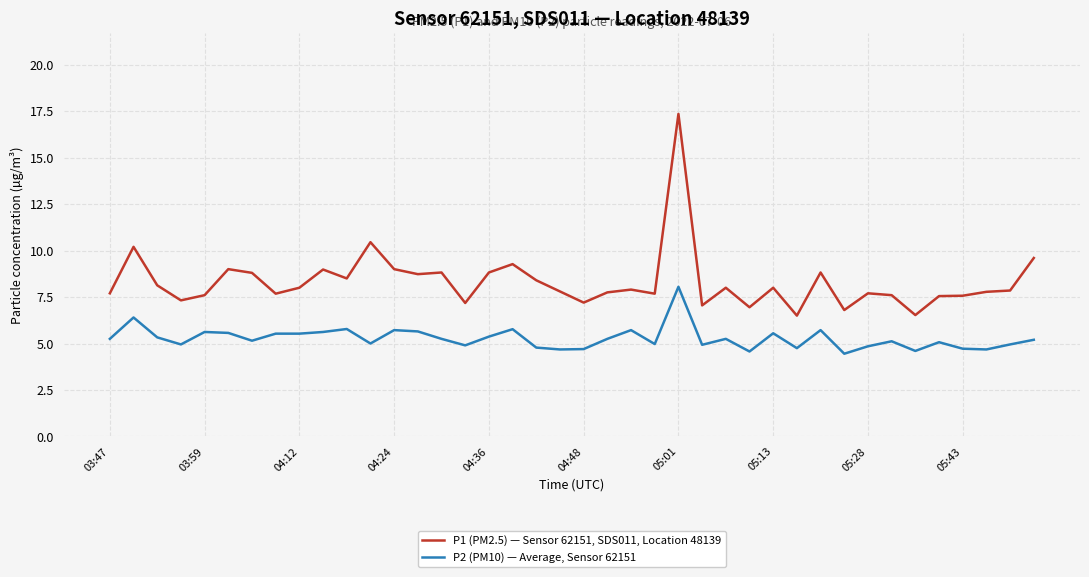

Which series has the largest total across all categories?

P1 (PM2.5) — Sensor 62151, SDS011, Location 48139